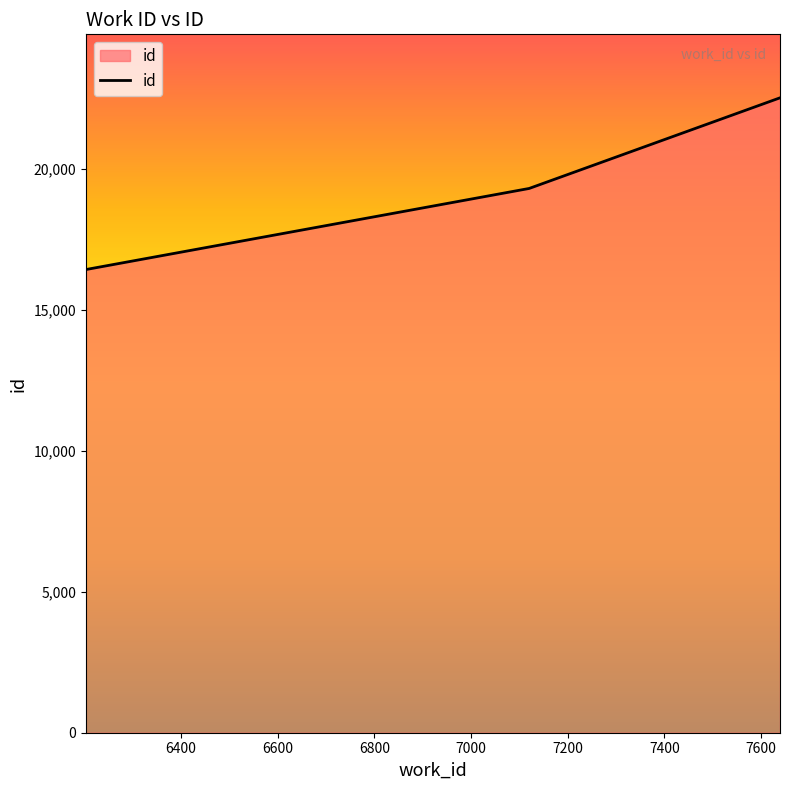

What is the greatest value displayed?

22513